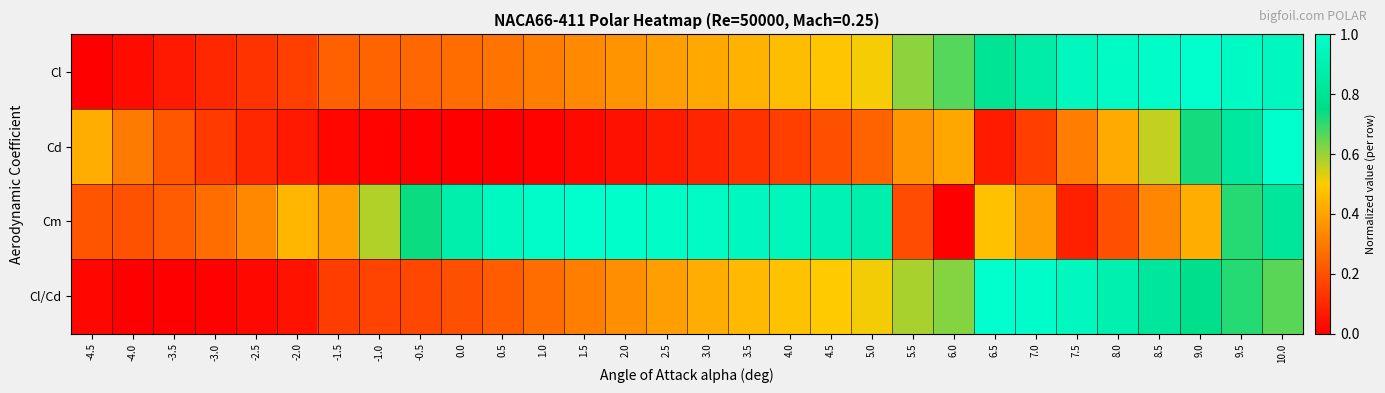

Reading left to right, what are all the values shown in this chart?

Cl: -4.5=0.0	-4.0=0.0	-3.5=0.1	-3.0=0.1	-2.5=0.1	-2.0=0.2	-1.5=0.2	-1.0=0.2	-0.5=0.3	0.0=0.3	0.5=0.3	1.0=0.3	1.5=0.3	2.0=0.4	2.5=0.4	3.0=0.4	3.5=0.4	4.0=0.5	4.5=0.5	5.0=0.5	5.5=0.6	6.0=0.7	6.5=0.8	7.0=0.9	7.5=1.0	8.0=1.0	8.5=1.0	9.0=1.0	9.5=1.0	10.0=1.0
Cd: -4.5=0.4	-4.0=0.3	-3.5=0.2	-3.0=0.1	-2.5=0.1	-2.0=0.1	-1.5=0.0	-1.0=0.0	-0.5=0.0	0.0=0.0	0.5=0.0	1.0=0.0	1.5=0.0	2.0=0.0	2.5=0.1	3.0=0.1	3.5=0.1	4.0=0.2	4.5=0.2	5.0=0.2	5.5=0.4	6.0=0.4	6.5=0.1	7.0=0.2	7.5=0.3	8.0=0.4	8.5=0.6	9.0=0.7	9.5=0.8	10.0=1.0
Cm: -4.5=0.2	-4.0=0.2	-3.5=0.2	-3.0=0.3	-2.5=0.3	-2.0=0.4	-1.5=0.4	-1.0=0.6	-0.5=0.7	0.0=0.9	0.5=1.0	1.0=1.0	1.5=1.0	2.0=1.0	2.5=1.0	3.0=1.0	3.5=1.0	4.0=0.9	4.5=0.9	5.0=0.9	5.5=0.2	6.0=0.0	6.5=0.5	7.0=0.4	7.5=0.1	8.0=0.2	8.5=0.3	9.0=0.4	9.5=0.7	10.0=0.8
Cl/Cd: -4.5=0.0	-4.0=0.0	-3.5=0.0	-3.0=0.0	-2.5=0.0	-2.0=0.0	-1.5=0.2	-1.0=0.2	-0.5=0.2	0.0=0.2	0.5=0.2	1.0=0.3	1.5=0.3	2.0=0.4	2.5=0.4	3.0=0.4	3.5=0.5	4.0=0.5	4.5=0.5	5.0=0.5	5.5=0.6	6.0=0.6	6.5=1.0	7.0=1.0	7.5=1.0	8.0=0.9	8.5=0.8	9.0=0.8	9.5=0.7	10.0=0.7